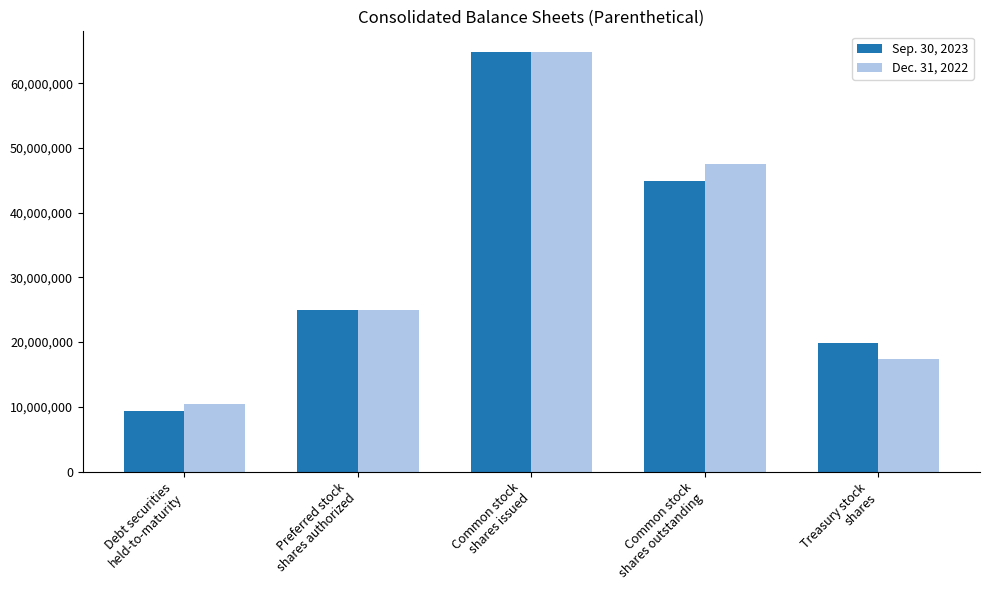

How many bars are there in total?

10